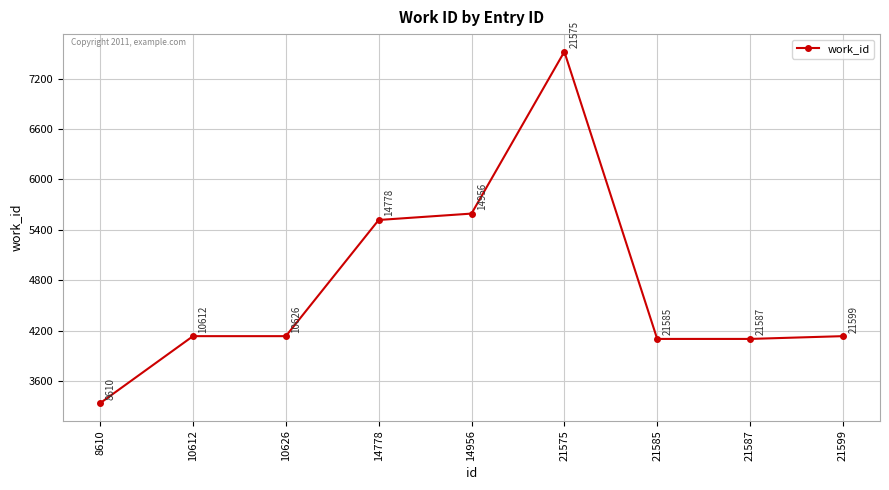

What is the difference between the maximum and minimum values?

4181